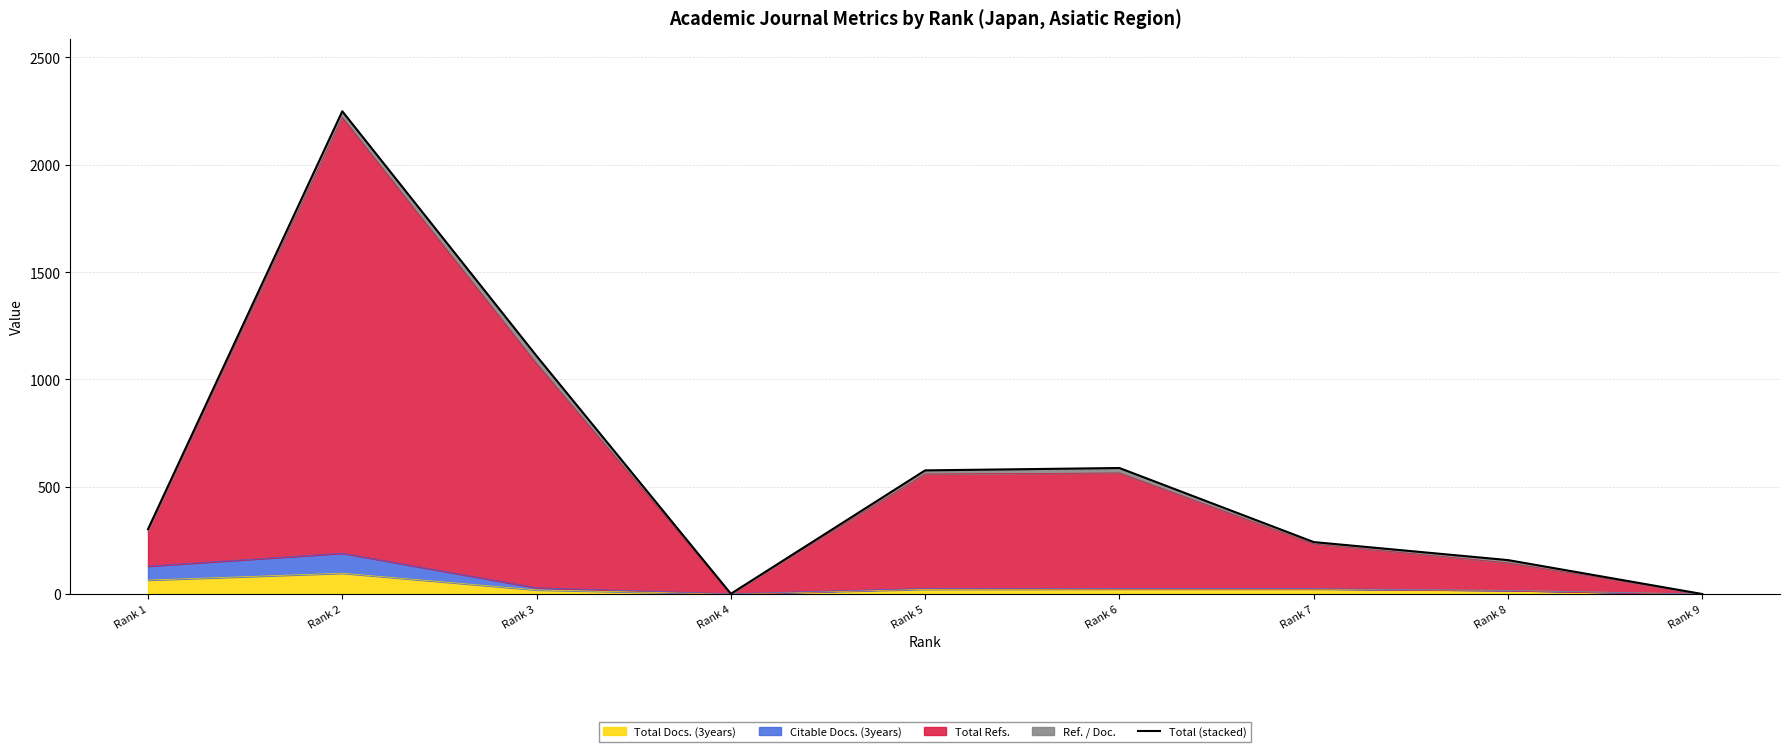

The chart shows a value of 1 at Rank 4. True or false?

True